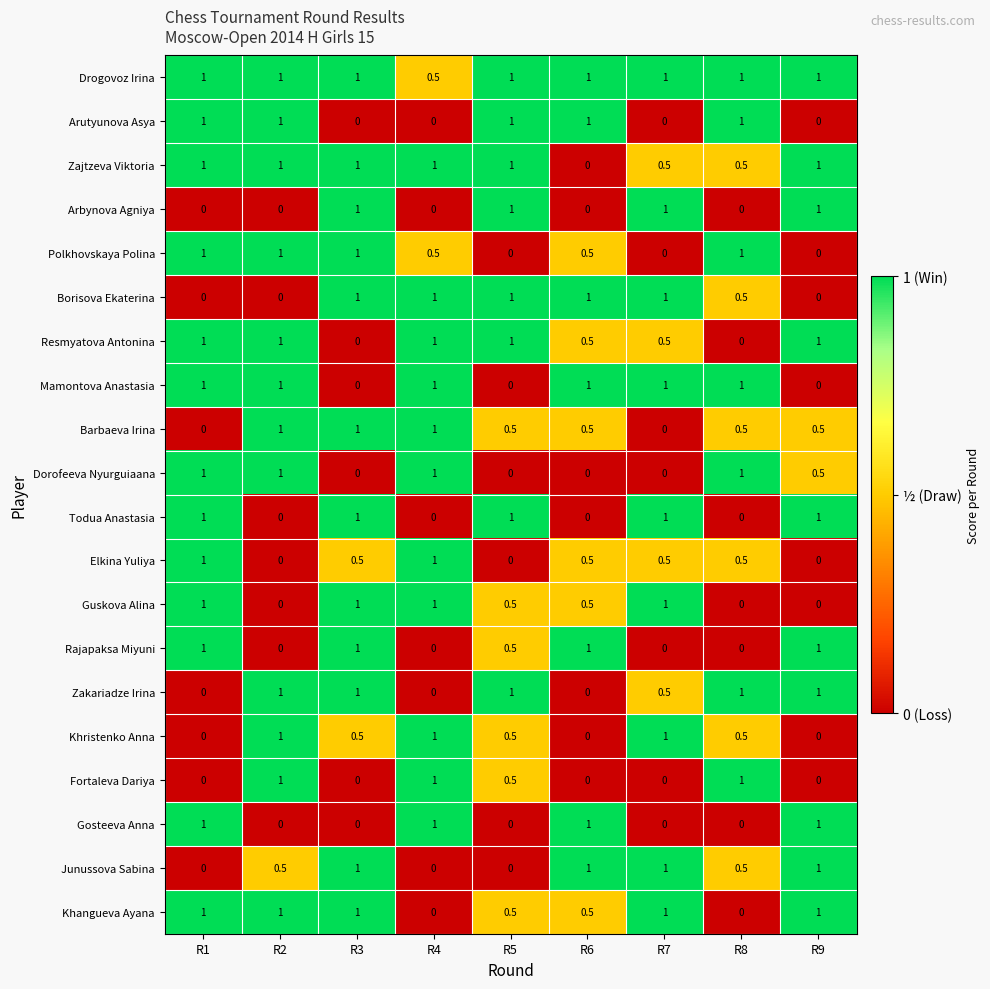

The value of Gosteeva Anna at R9 is 1.0. True or false?

True